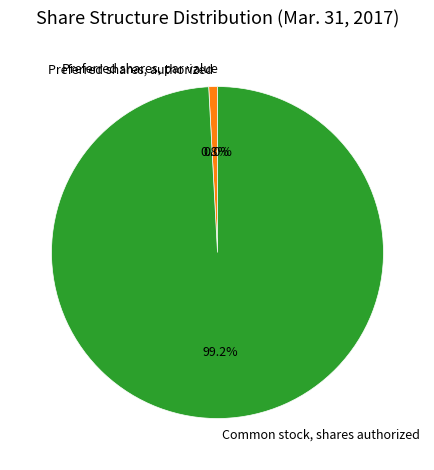

What is the change in value from Preferred shares, par value to Common stock, shares authorized?

+117187500.0